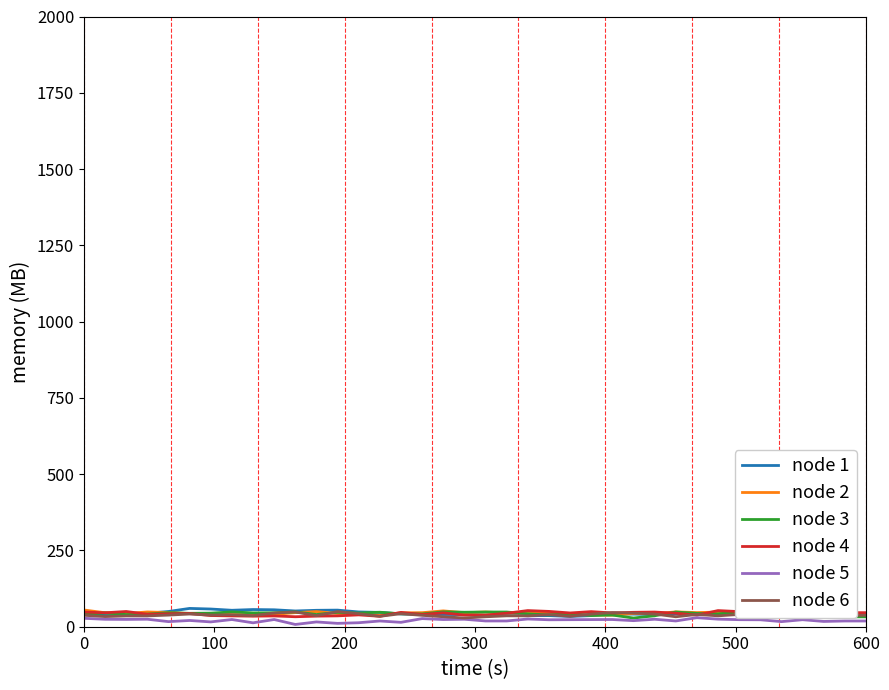

Count the number of categories in the chart.

38